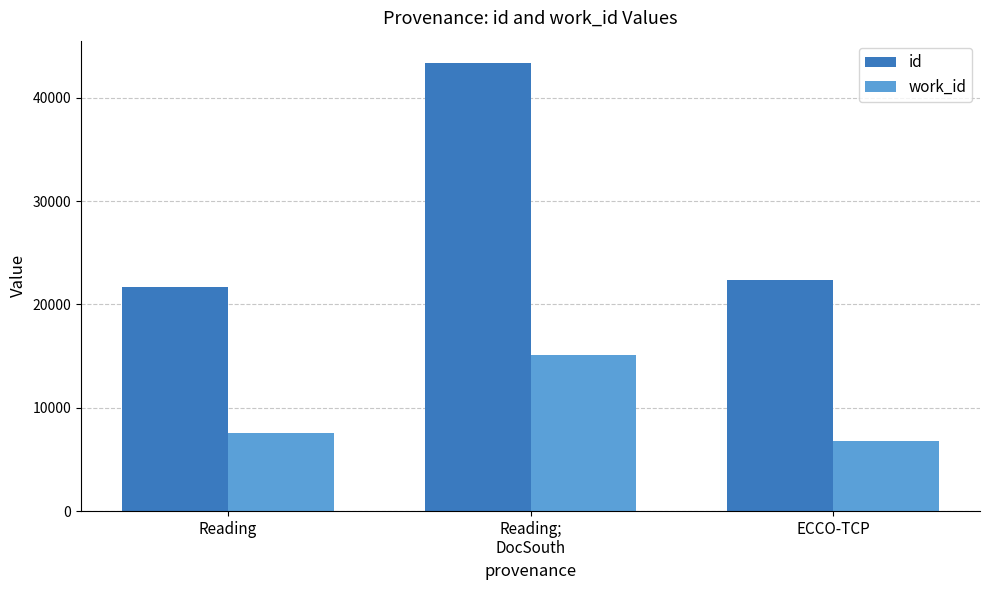

What is the label of the 2nd bar from the right?

Reading;
DocSouth